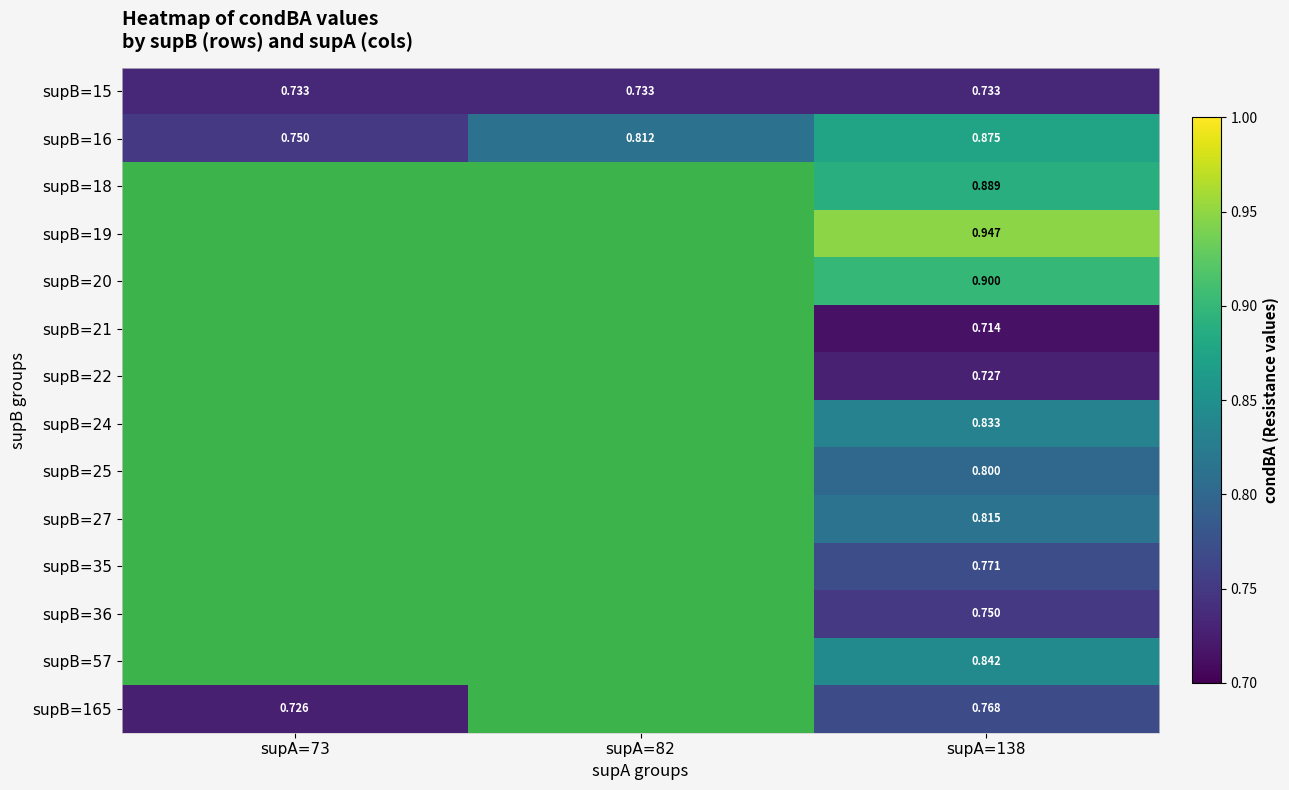

Which series changed the most between supA=73 and supA=138?

supB=16